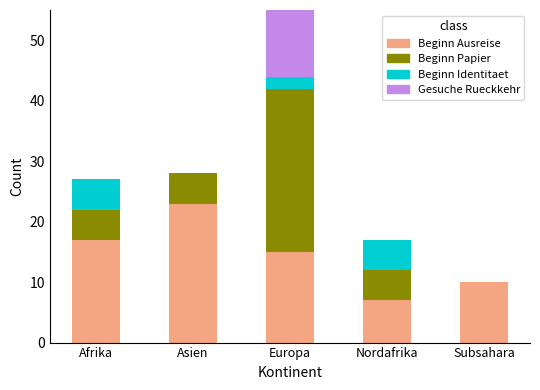

Is it true that Beginn Ausreise equals 13 at Asien?

False